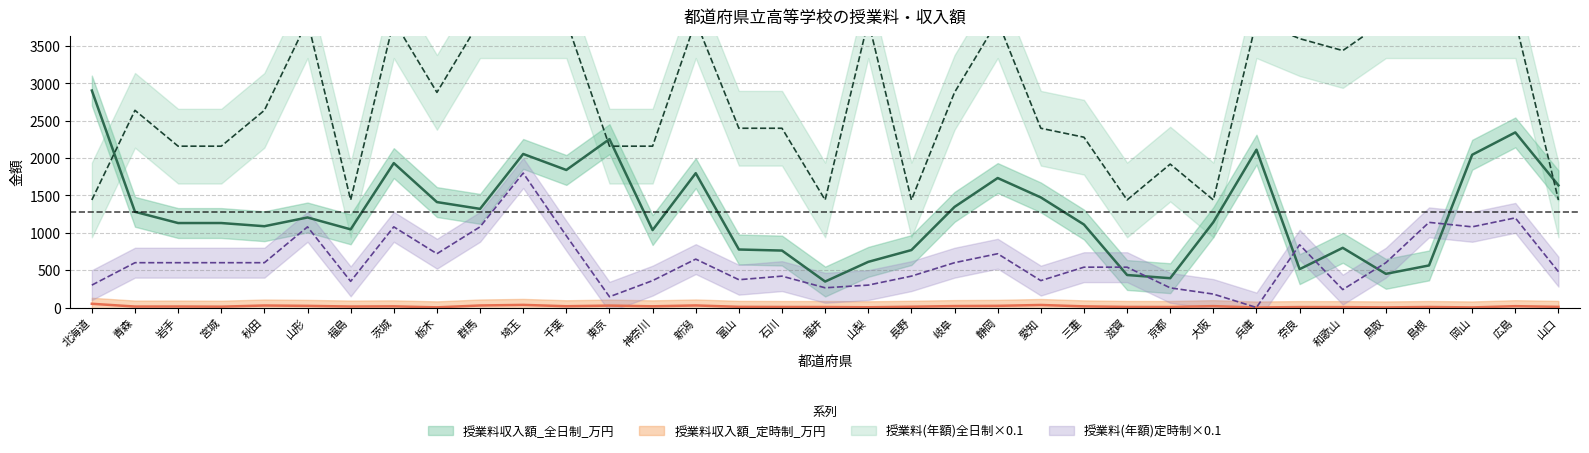

Rank the series by their average value, from highest to lowest.

授業料(年額)全日制, 授業料収入額_全日制_万円, 授業料(年額)定時制, 授業料収入額_定時制_万円